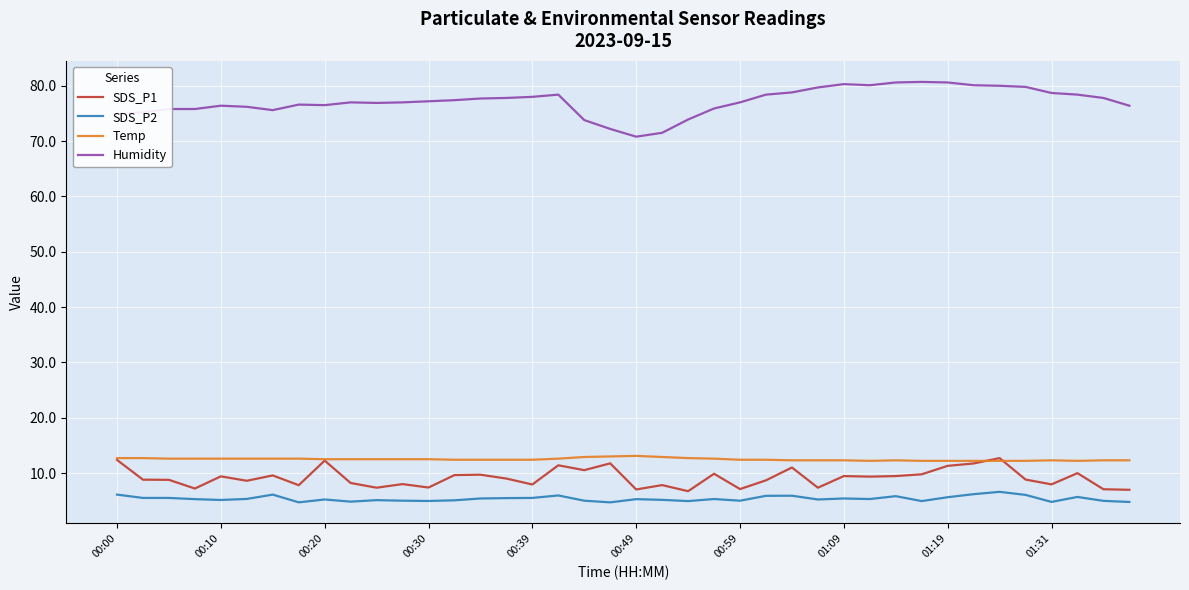

True or false: SDS_P2 and Humidity cross at least once.

False